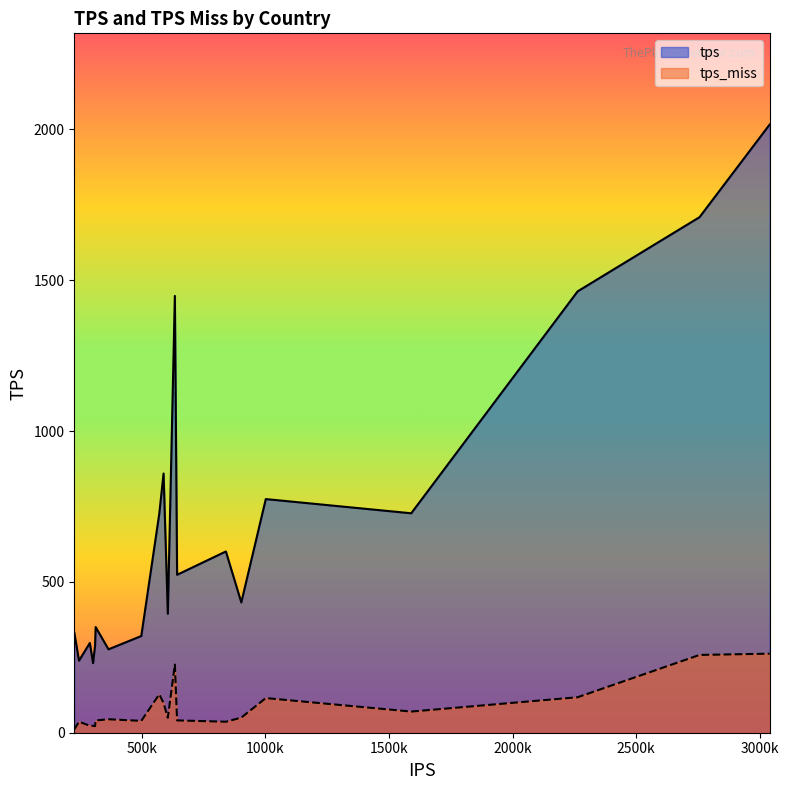

How many interior local peaks does the tps_miss series have?

6